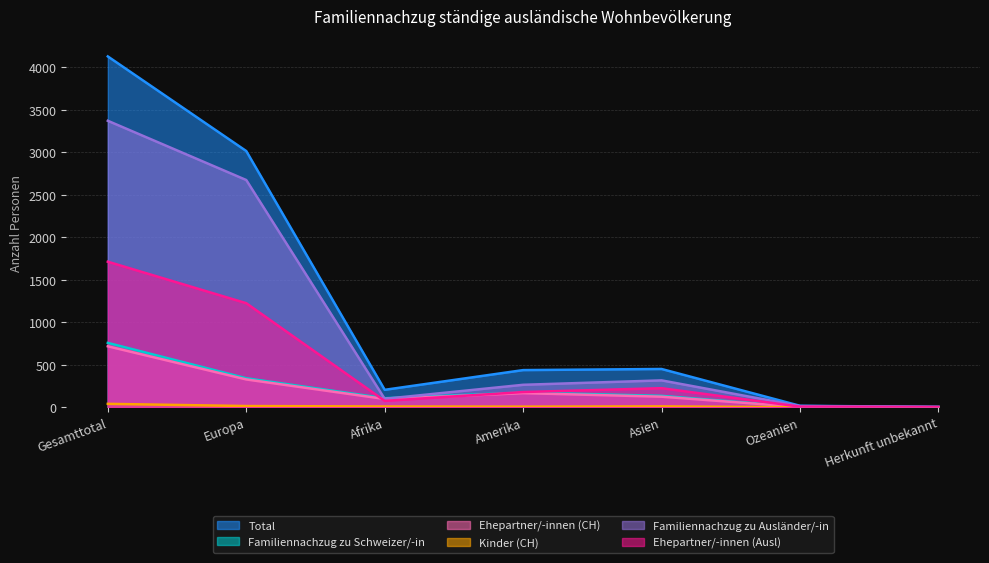

Does the chart have visible grid lines?

Yes